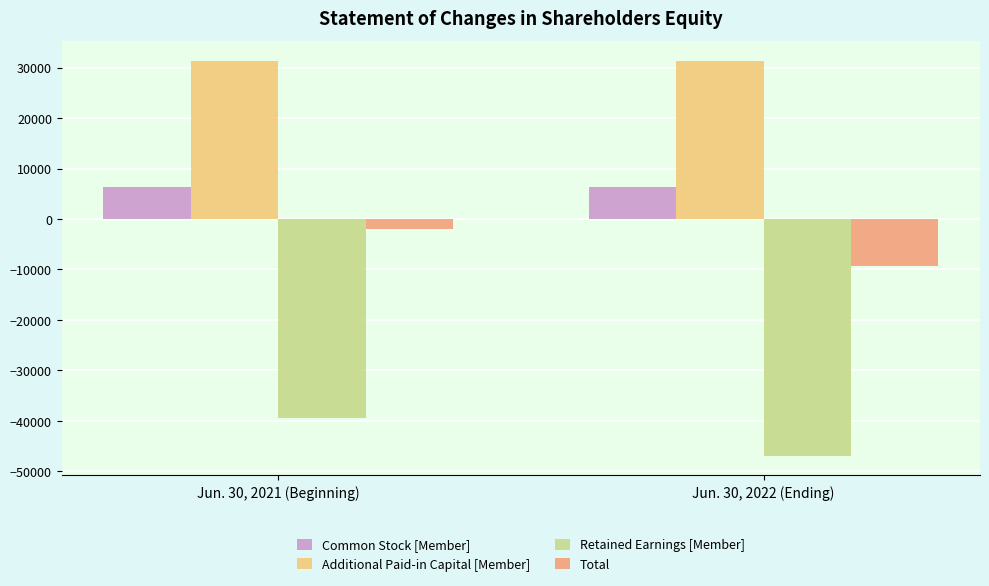

Count the number of categories in the chart.

2